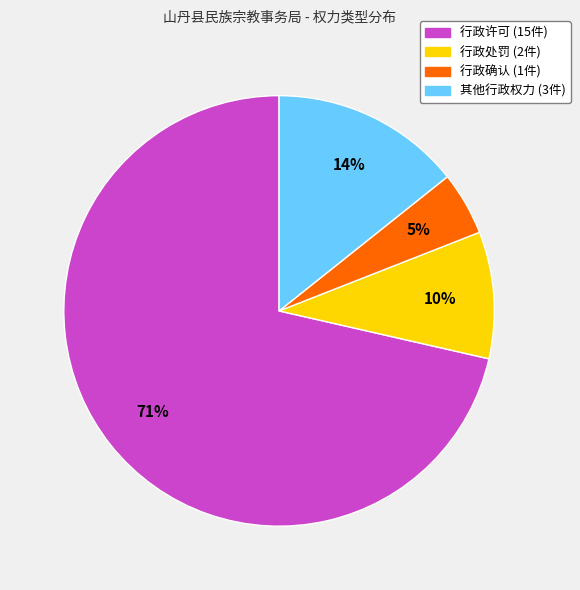

Does 行政确认 represent more than half of the total?

No